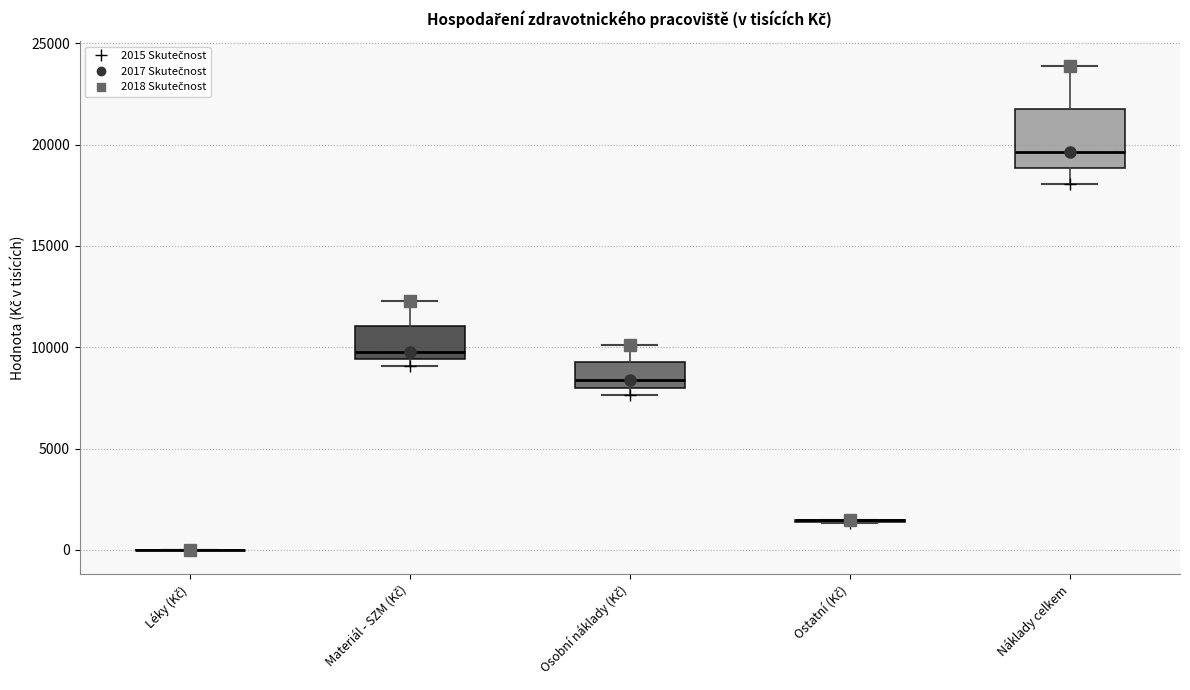

Which box is the tallest, from its lower edge to its upper edge?

Náklady celkem